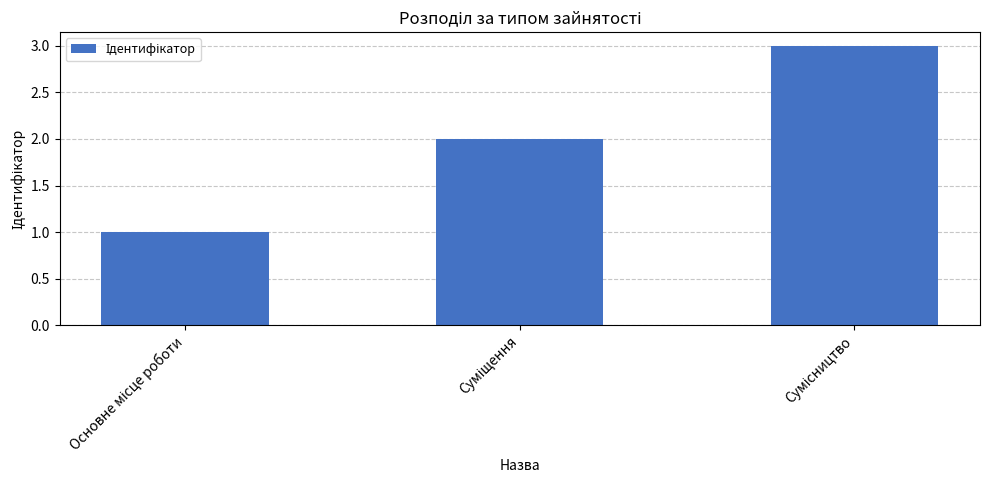

How many bars are there in total?

3